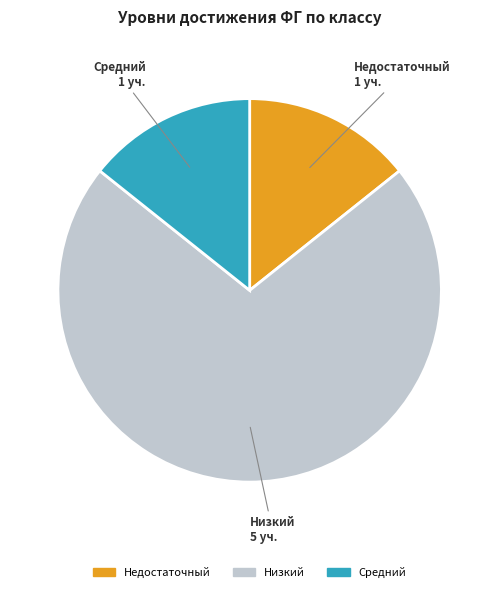

How many slices are in this pie chart?

3